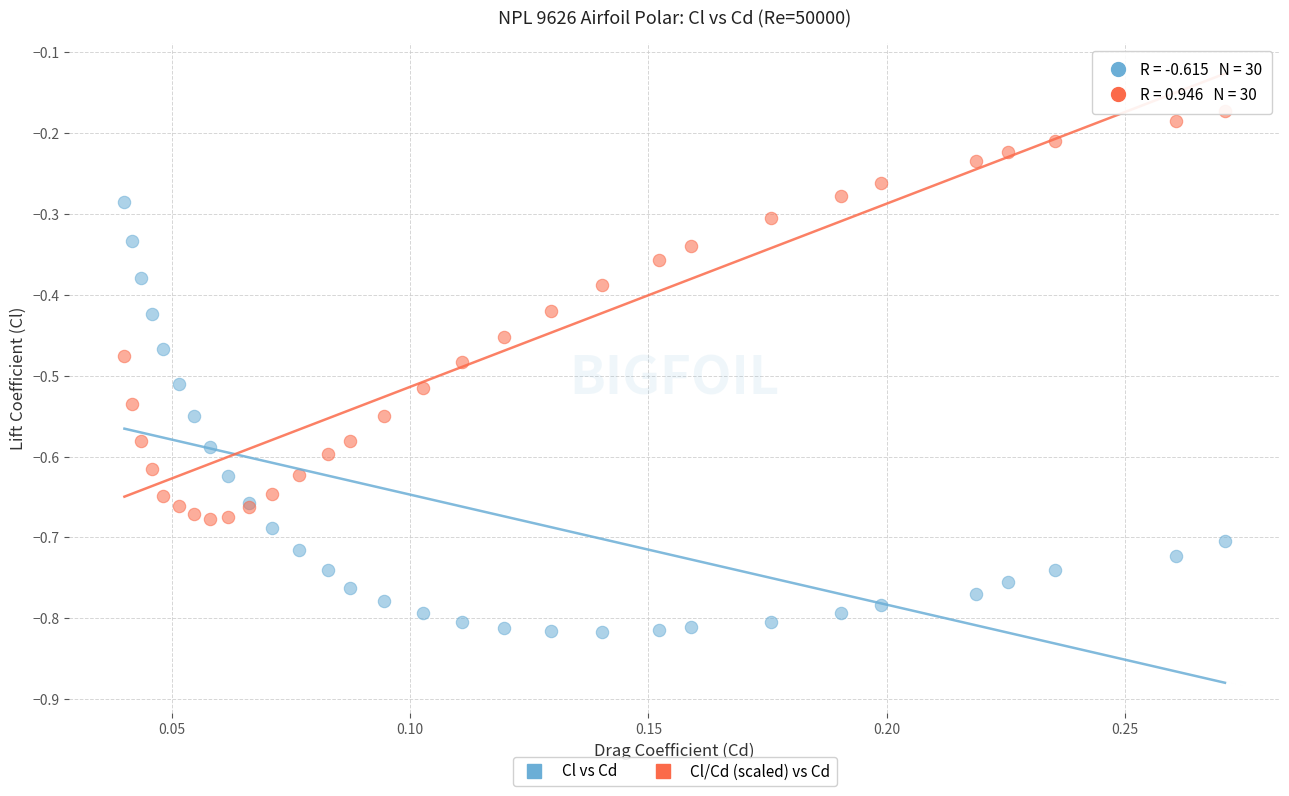

Which series contains the lowest Y value?

Cl vs Cd